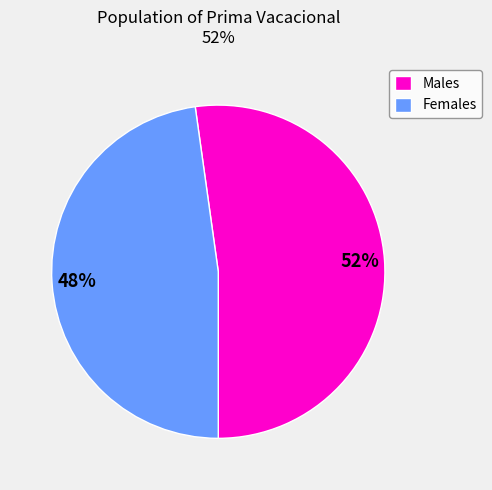

Count the number of slices in the pie.

2